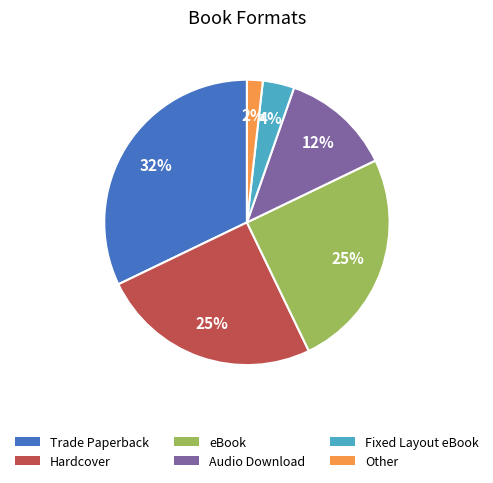

Does any single category account for the majority?

No